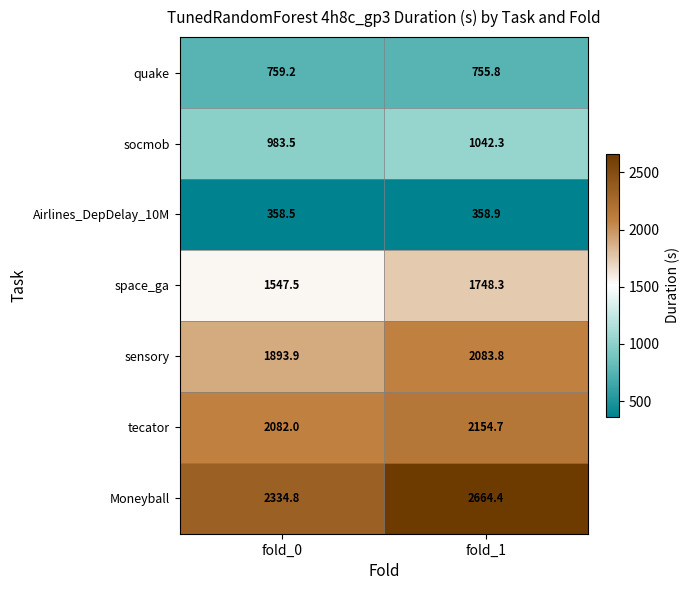

Read the quake value at fold_1.

755.8